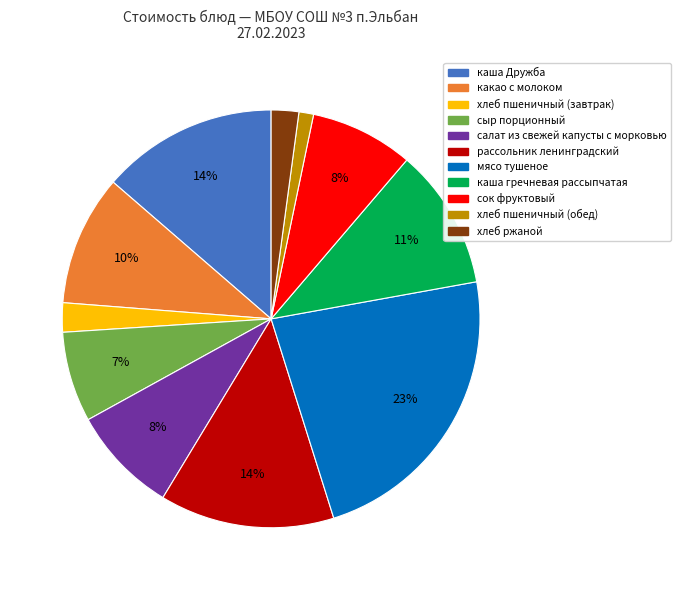

Is the sum of салат из свежей капусты с морковью and сыр порционный greater than half?

No